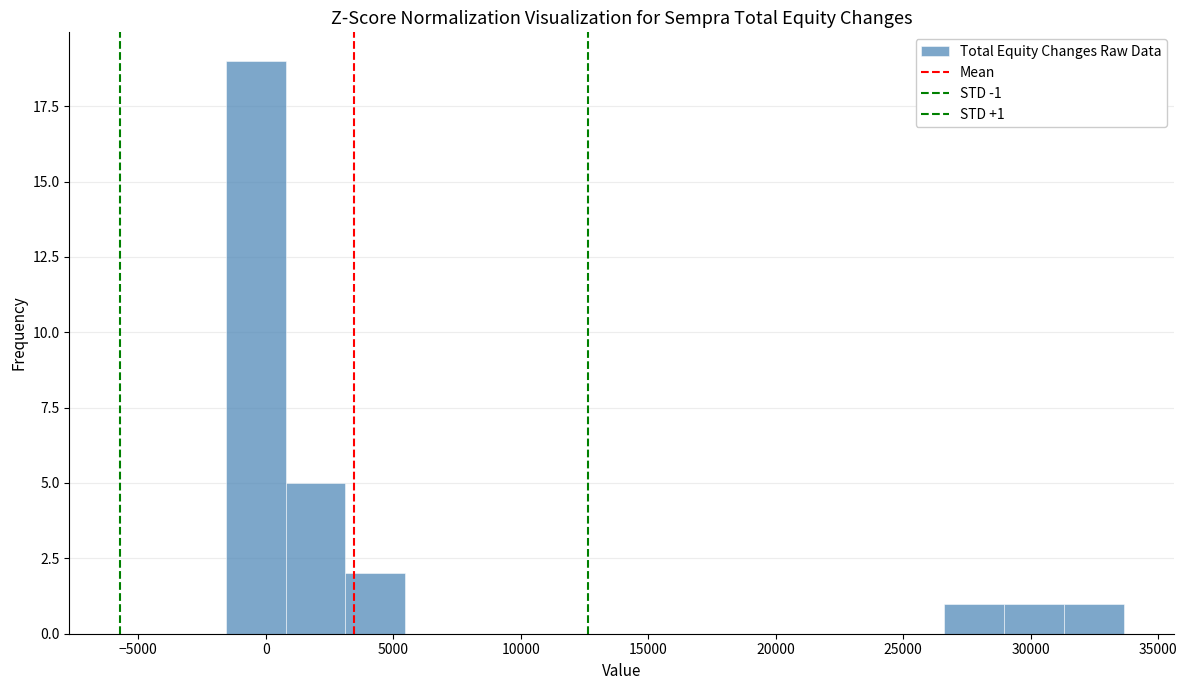

Which range on the x-axis has the tallest bar?

-1500 to 1000